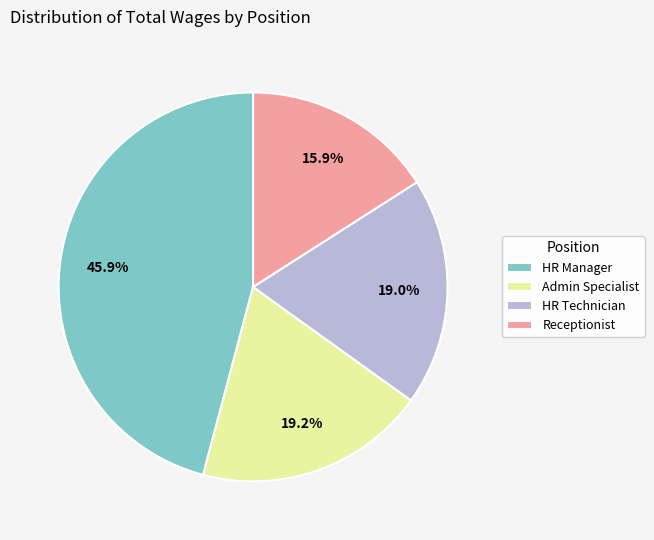

How many slices are in this pie chart?

4